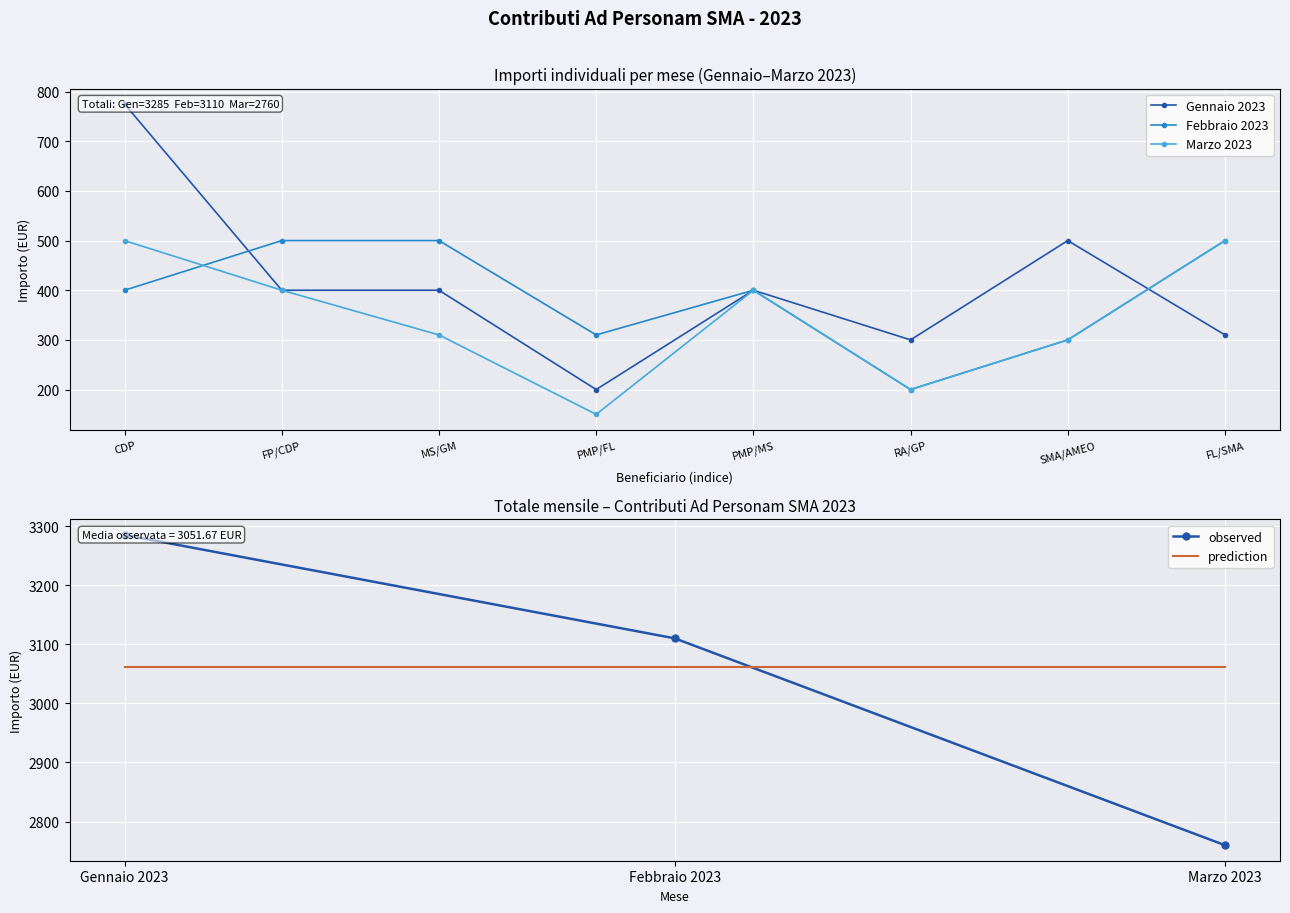

What is the average value of the Gennaio 2023 series?

411